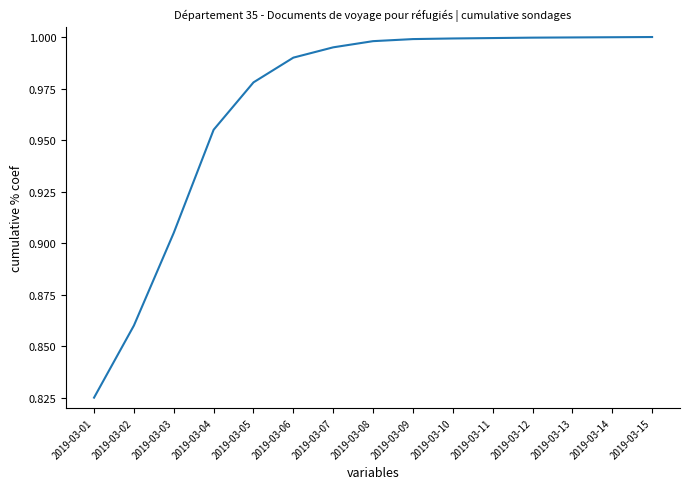

At which label is the value closest to 0?

2019-03-01